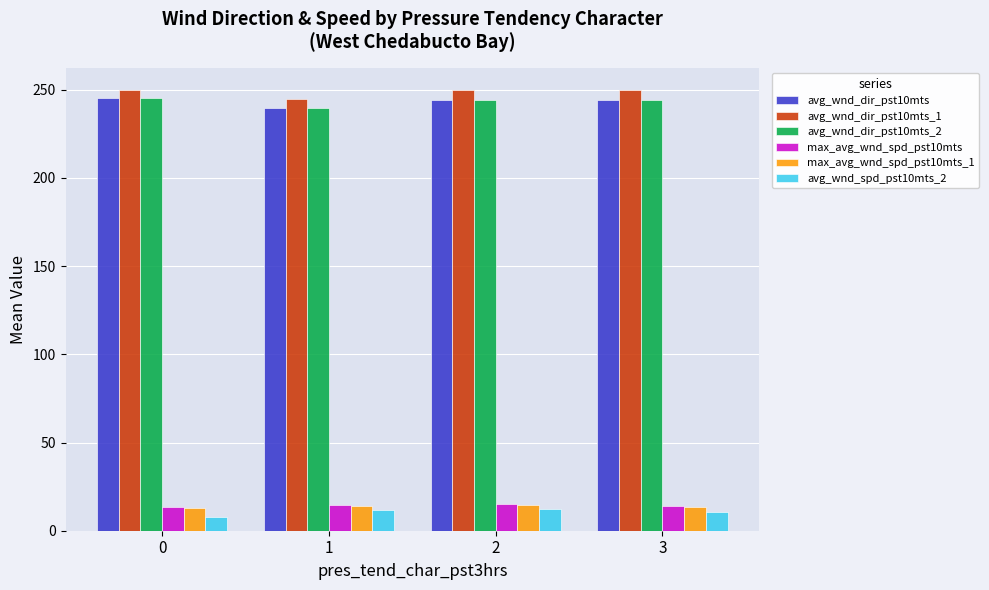

How many data points does each series have?

4